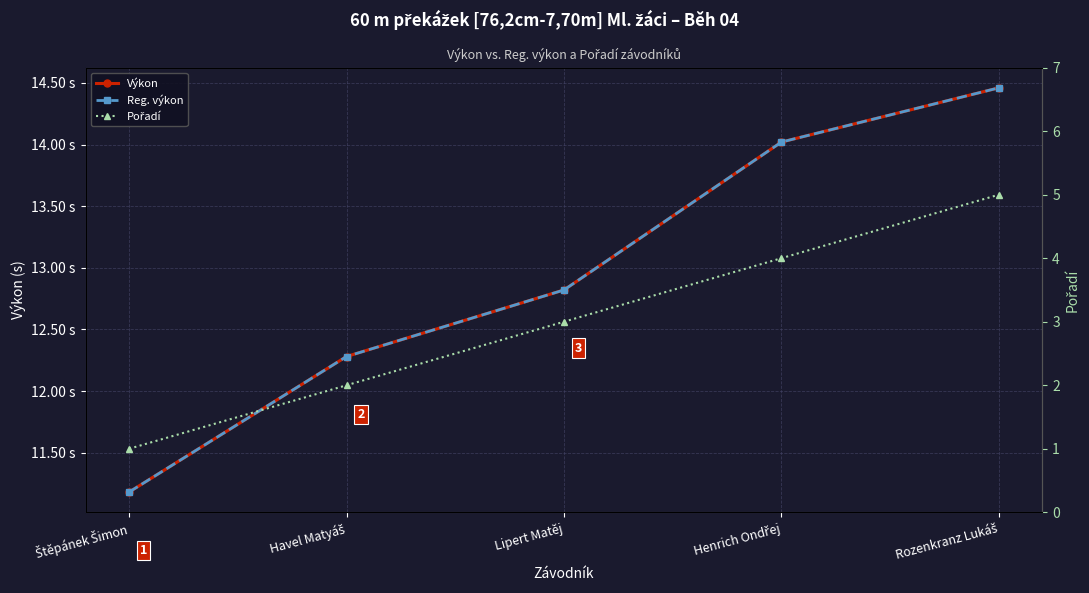

What is the sum of all Výkon values?

64.8